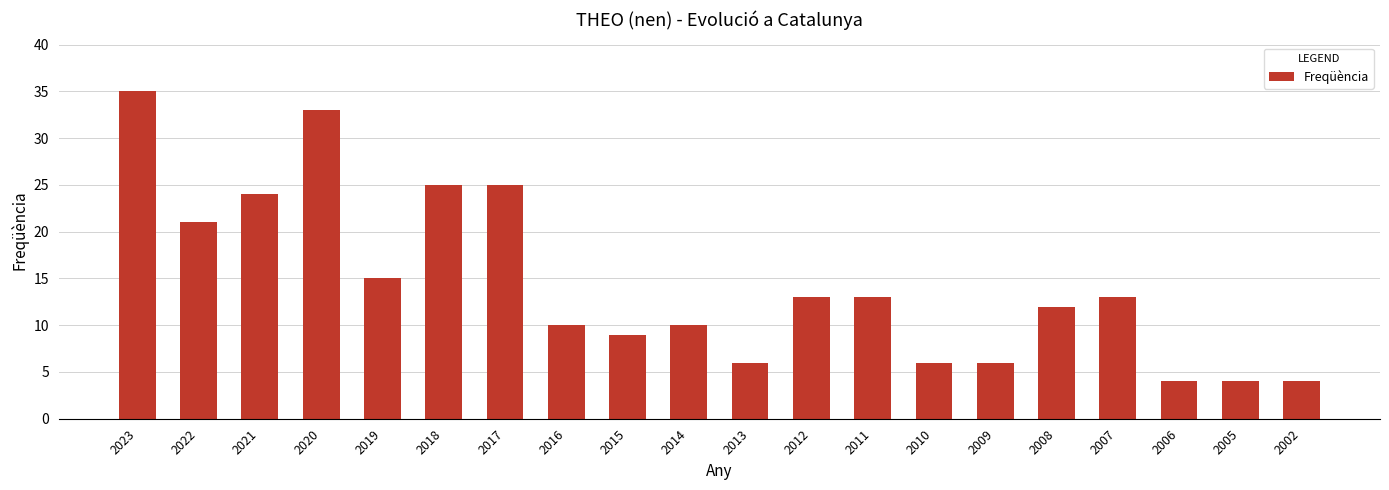

Reading left to right, what are all the values shown in this chart?

35	21	24	33	15	25	25	10	9	10	6	13	13	6	6	12	13	4	4	4